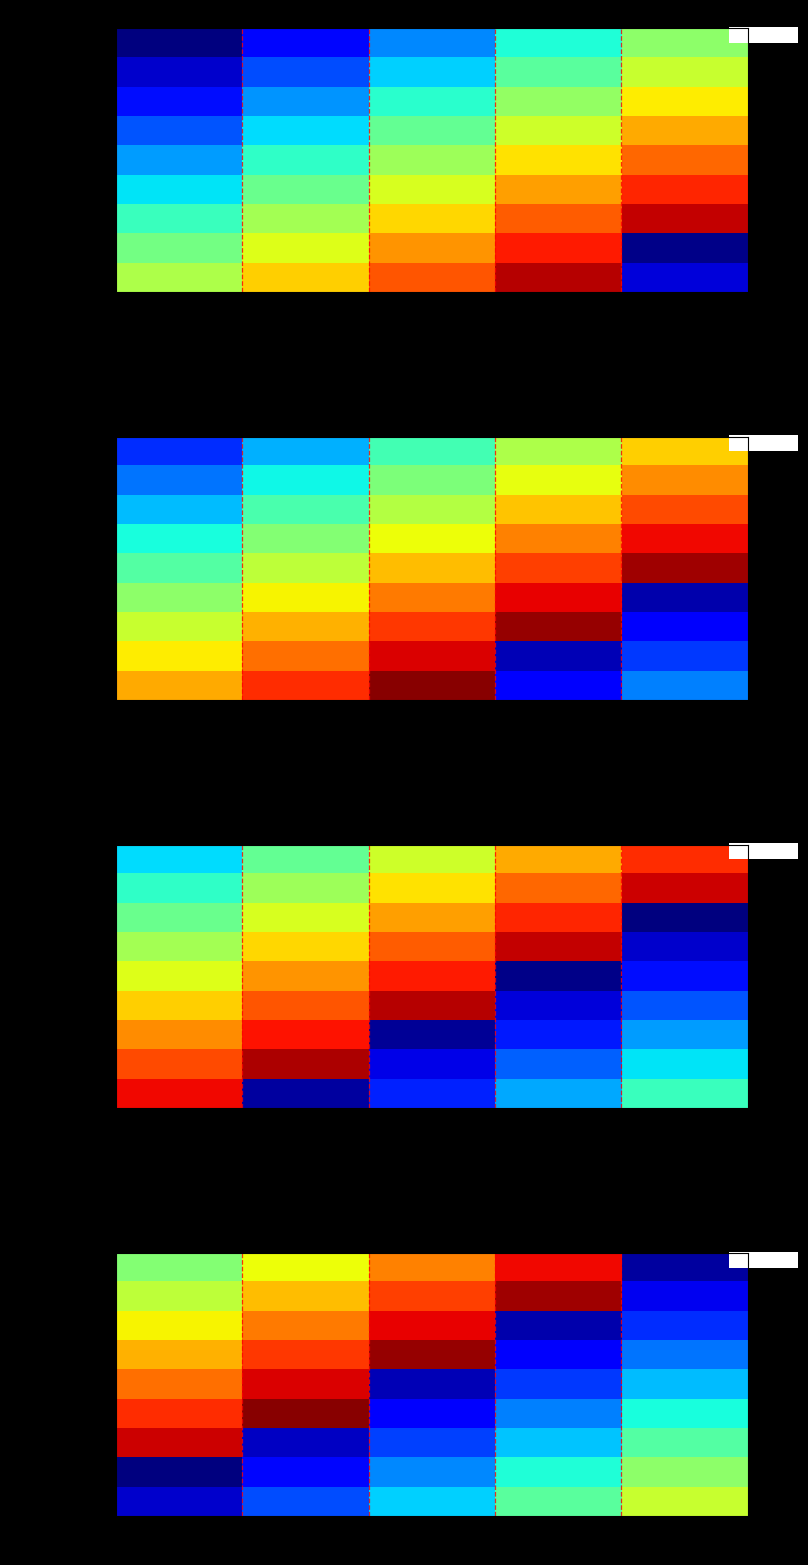

Which category has the highest value in the 消費税額 series?

2028年度